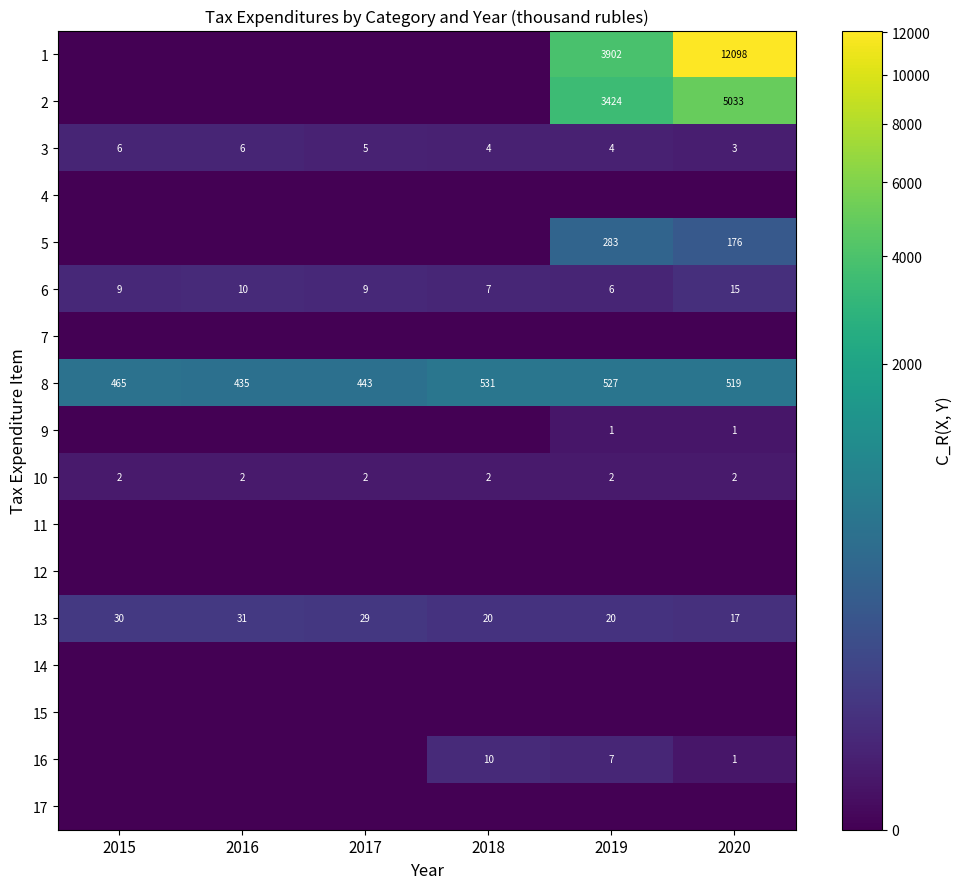

The value of 2 at 2019 is 3424. True or false?

True